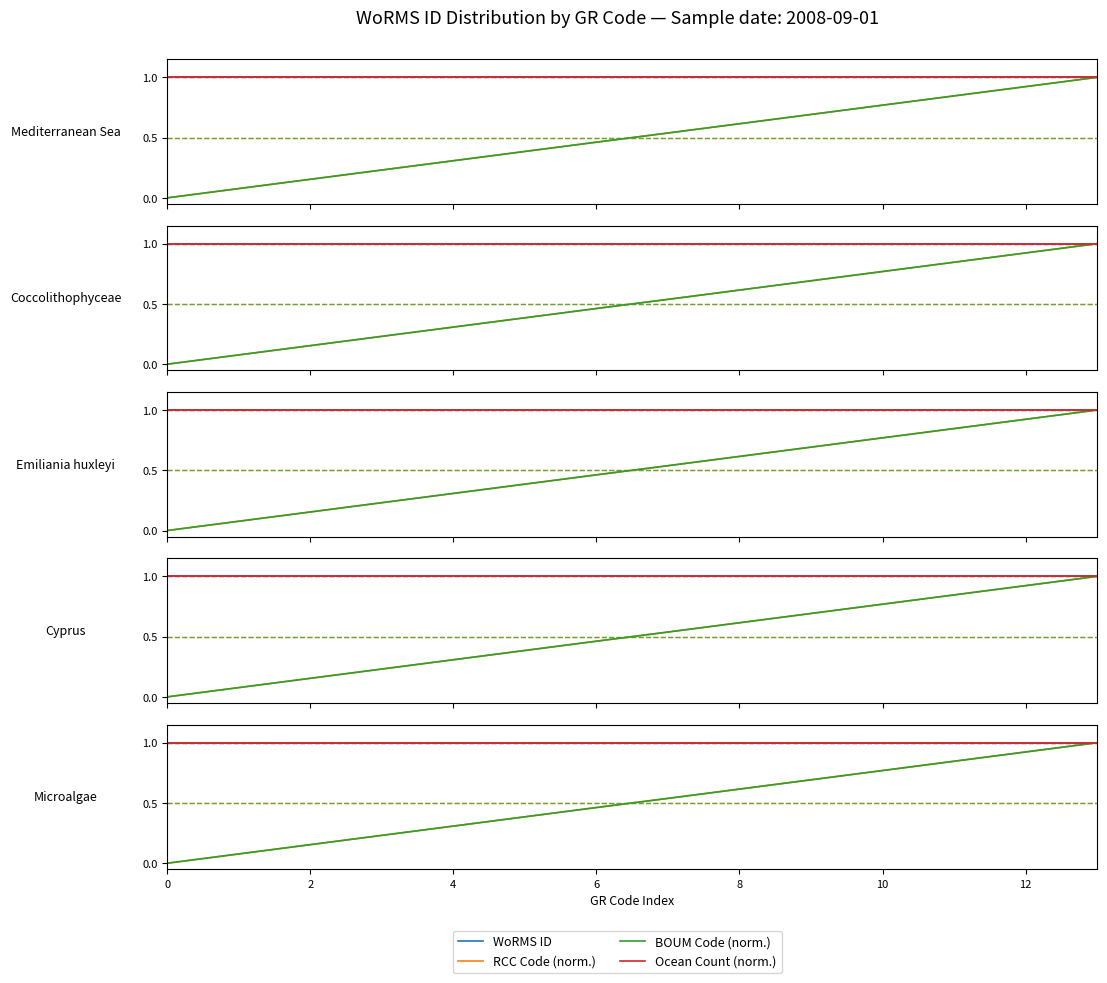

At 10, list the series in order from largest to smallest.

WoRMS ID, Ocean Count (norm.), RCC Code (norm.), BOUM Code (norm.)